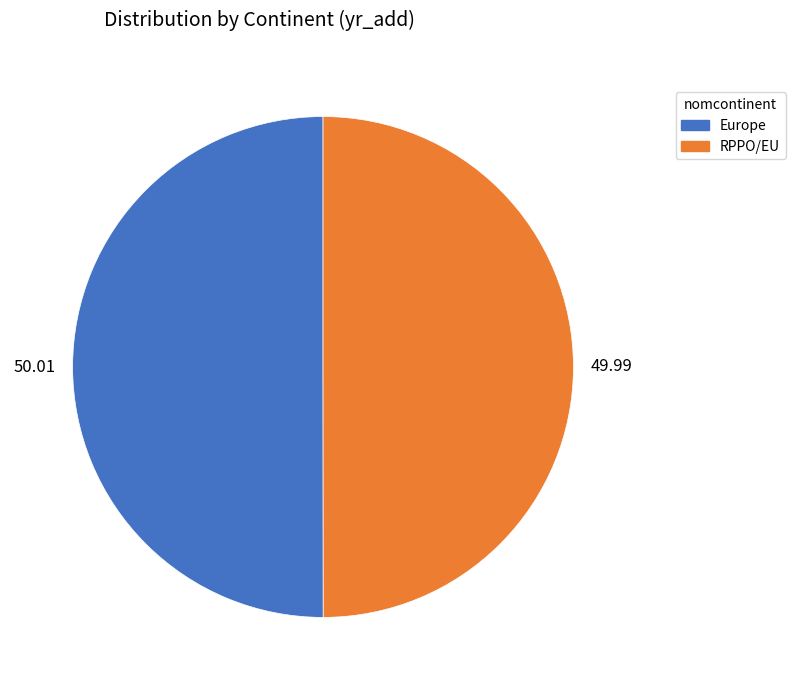

How many slices are in this pie chart?

2